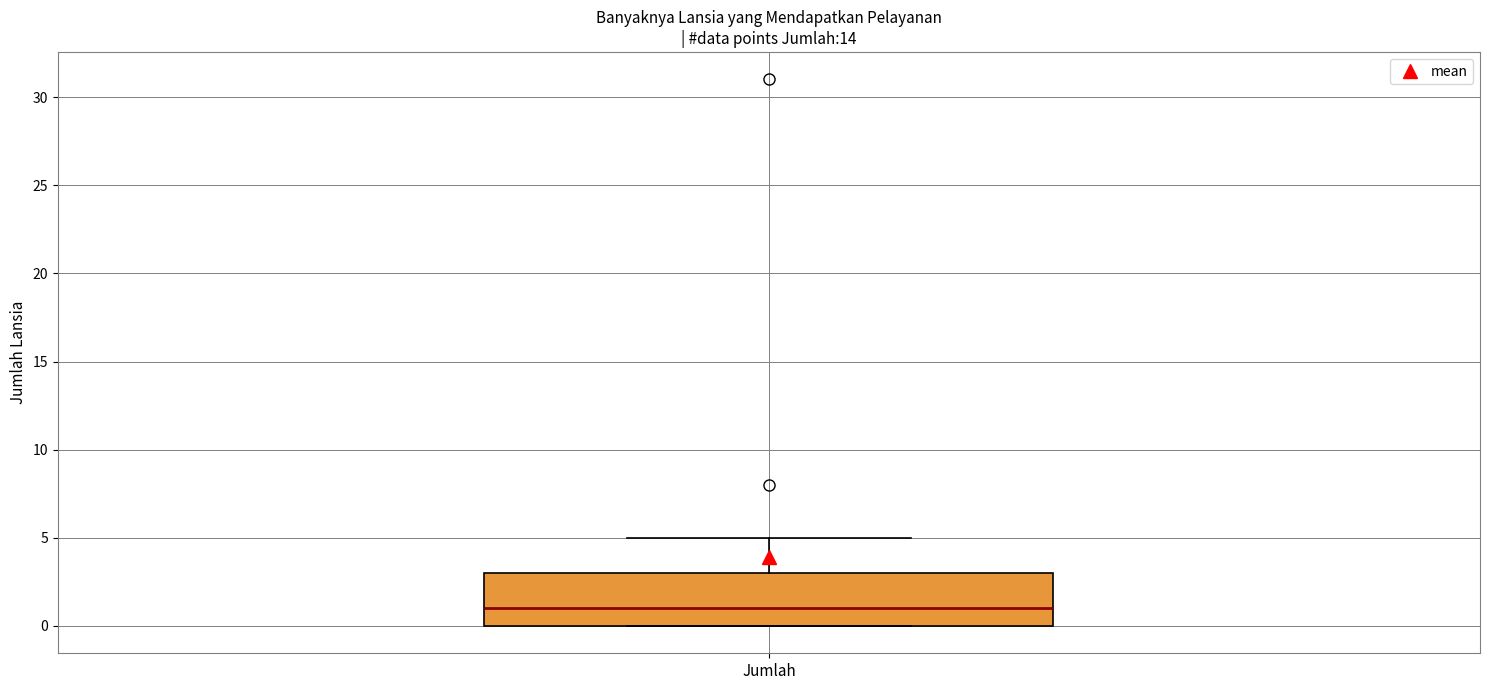

Where does the upper whisker of the box for Jumlah end on the y-axis? The values are not printed on the chart, so give them approximately, as read against the axis.

5